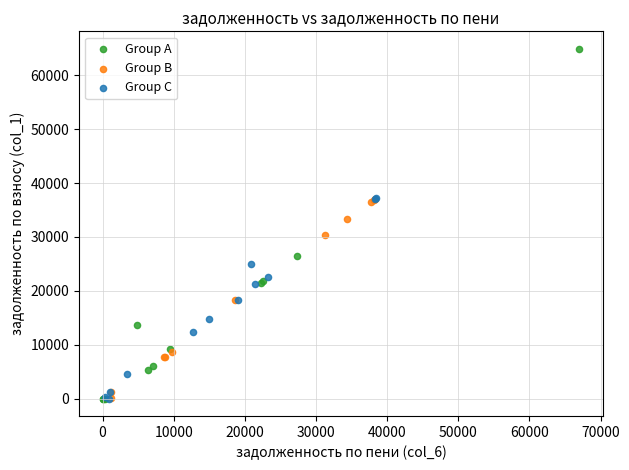

What are all the series names shown in the legend?

Group A, Group B, Group C